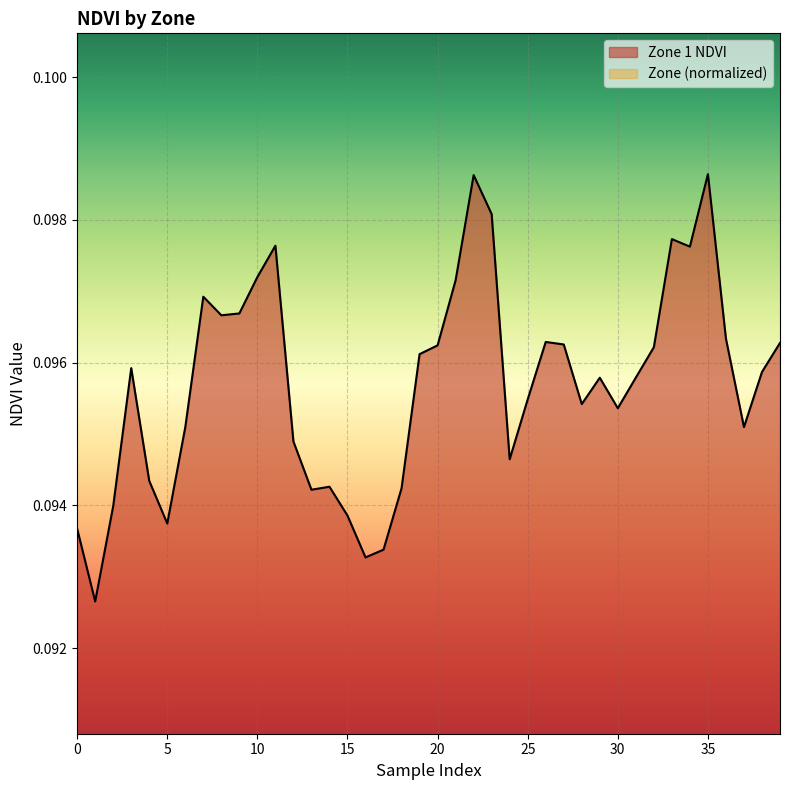

Which has a higher value, 27 or 31?

27